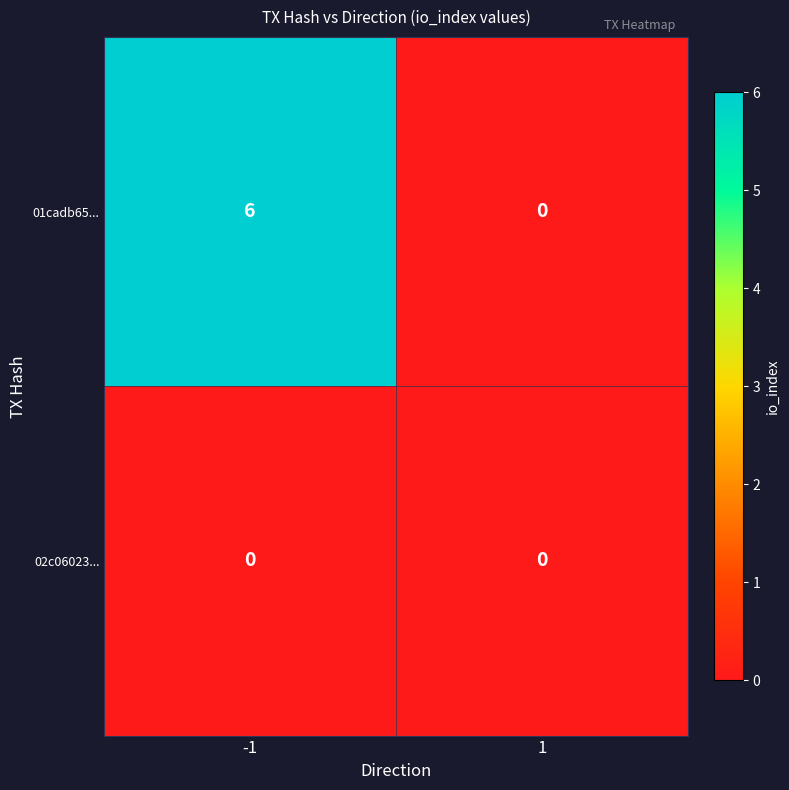

Reading left to right, transcribe all the data shown in this chart.

01cadb65...: 6	0
02c06023...: 0	0